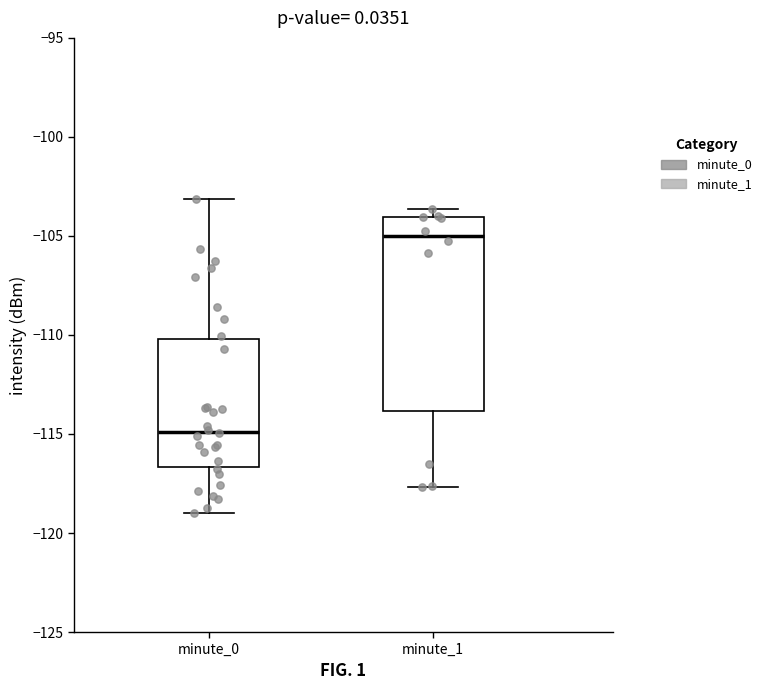

Reading left to right, transcribe this box plot: for each box, give where its median line is, the range the box spans, and where its two whiskers end, as read against the y-axis. The values are not printed on the chart, so give them approximately, as read against the axis.

minute_0: median -115.0, box -116.5 to -110.0, whiskers -119.0 to -103.0
minute_1: median -105.0, box -114.0 to -104.0, whiskers -117.5 to -103.5